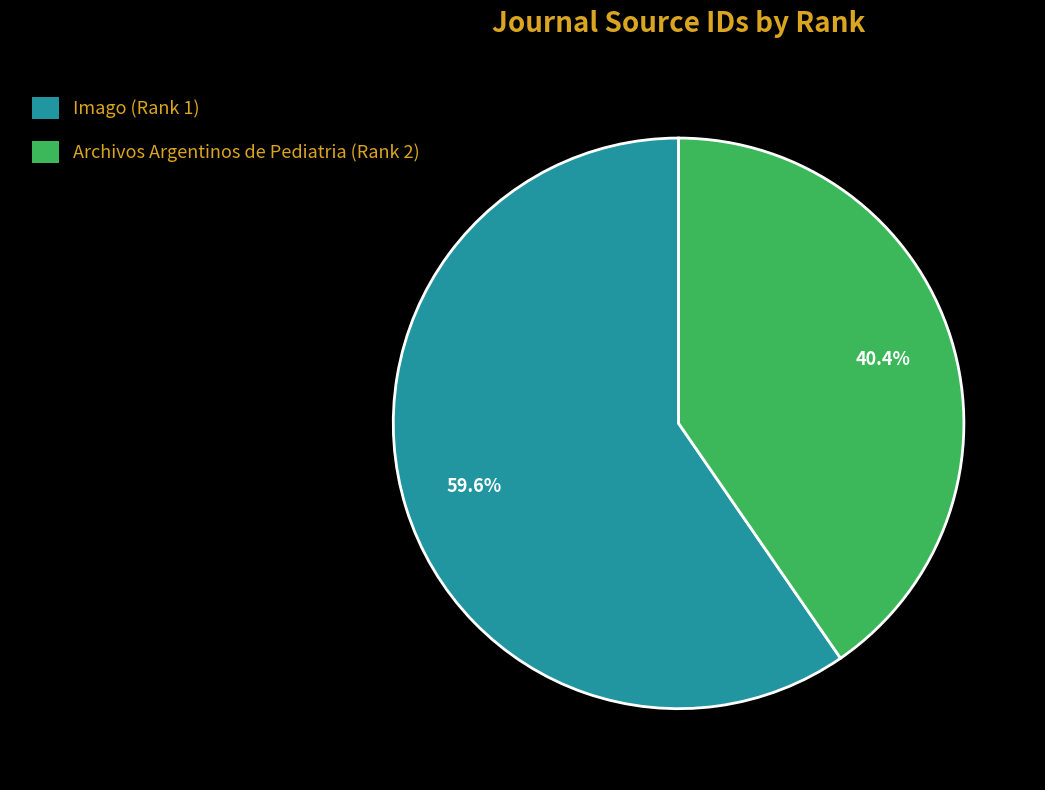

How many segments does this pie chart have?

2